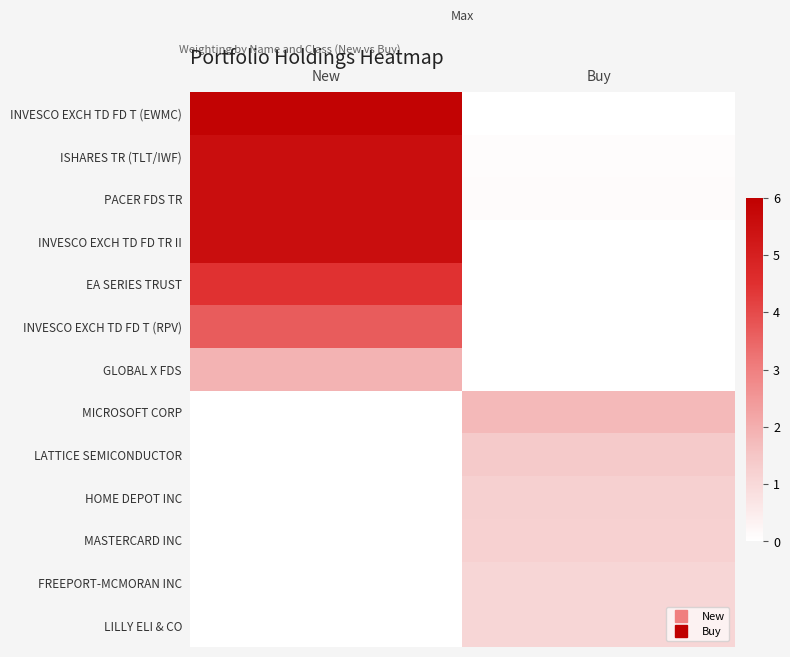

At which category is the sum across all series the highest?

New